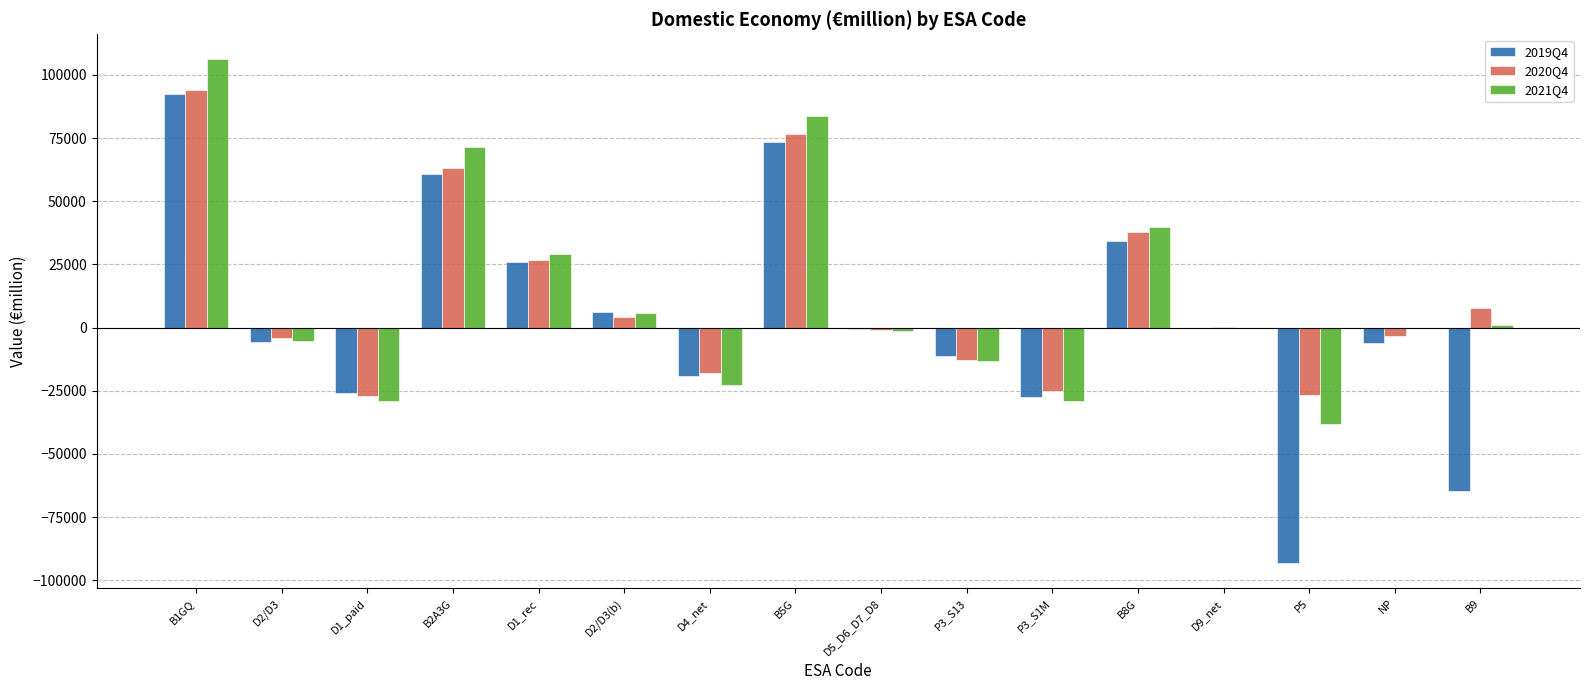

What is the sum of the 2019Q4 values at P5 and P3_S1M?

-120747.5